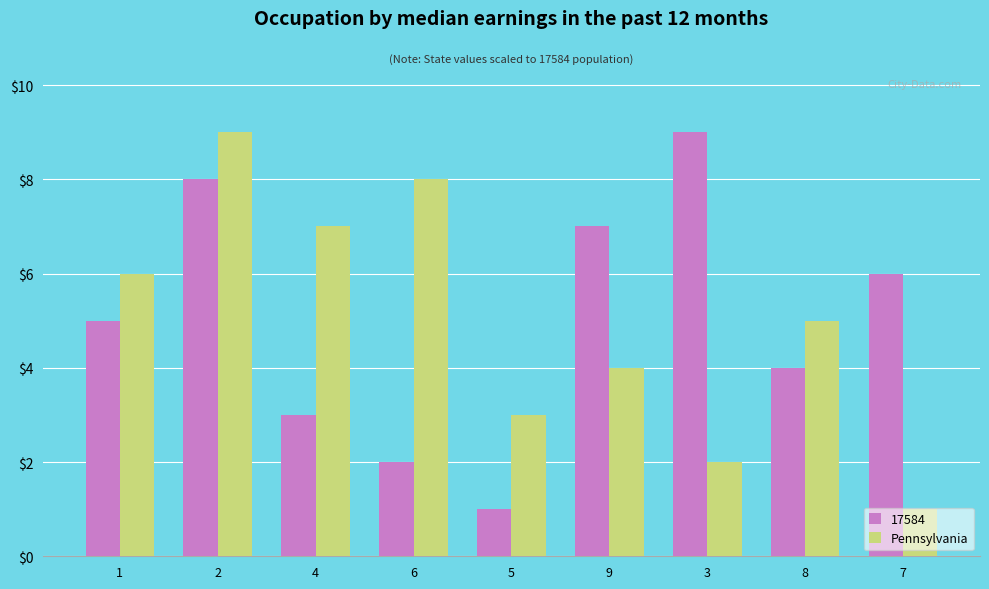

At 6, list the series in order from largest to smallest.

Pennsylvania, 17584